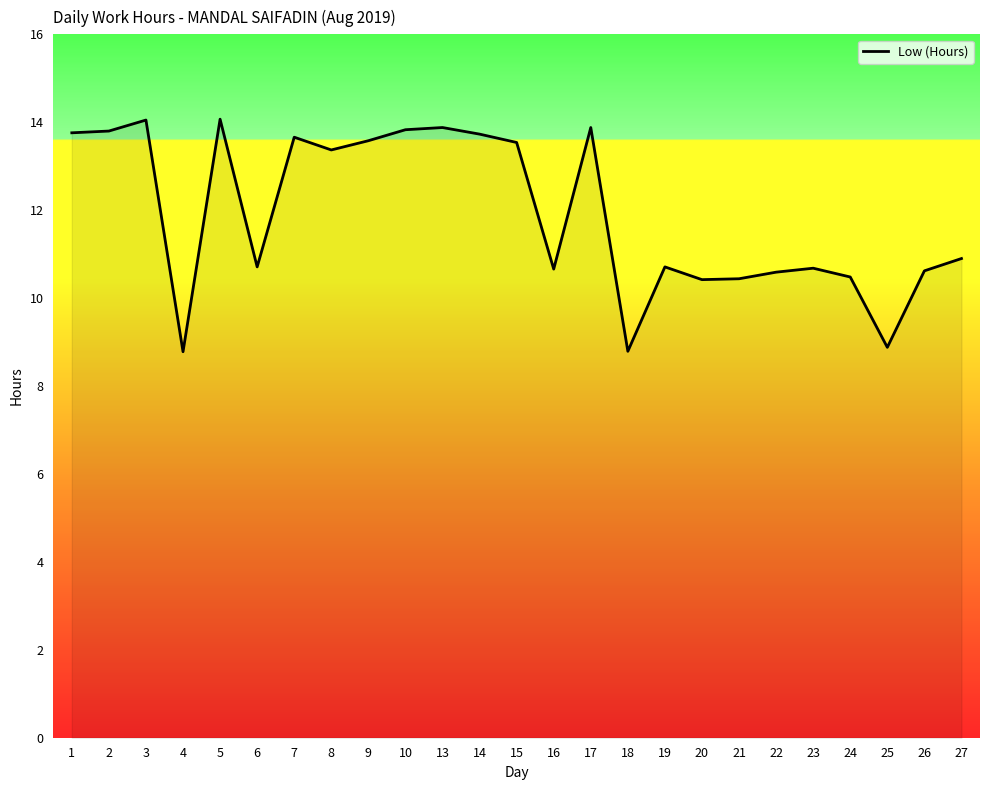

What is the change in value from 5 to 25?

-5.2